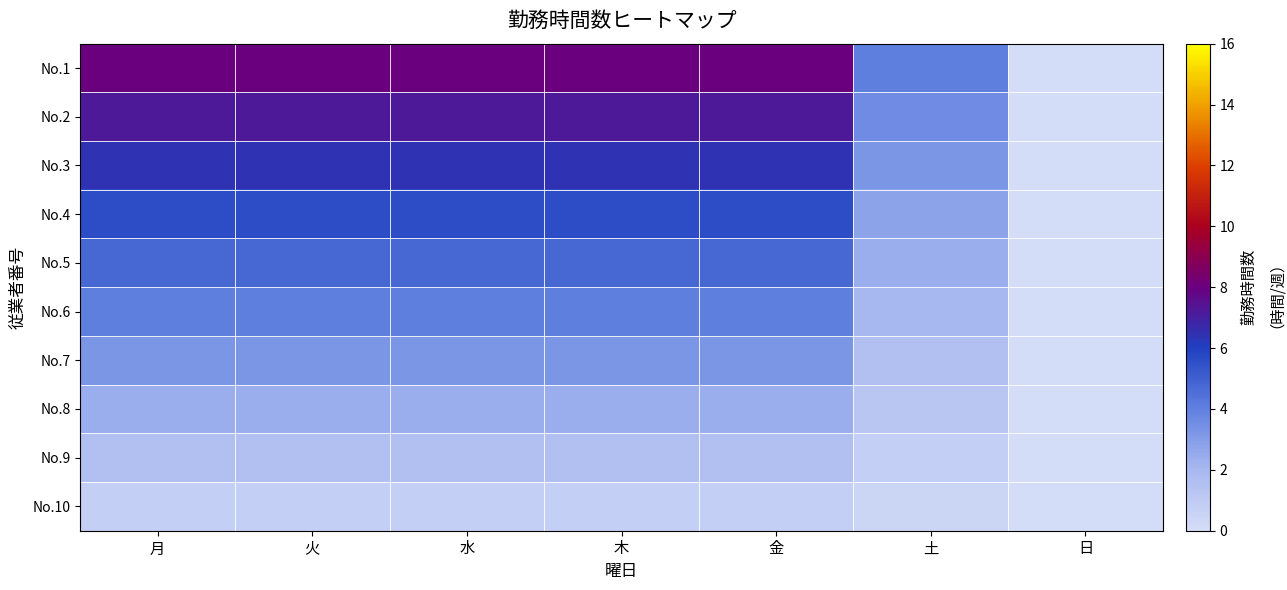

What is the maximum value shown in the chart?

8.0